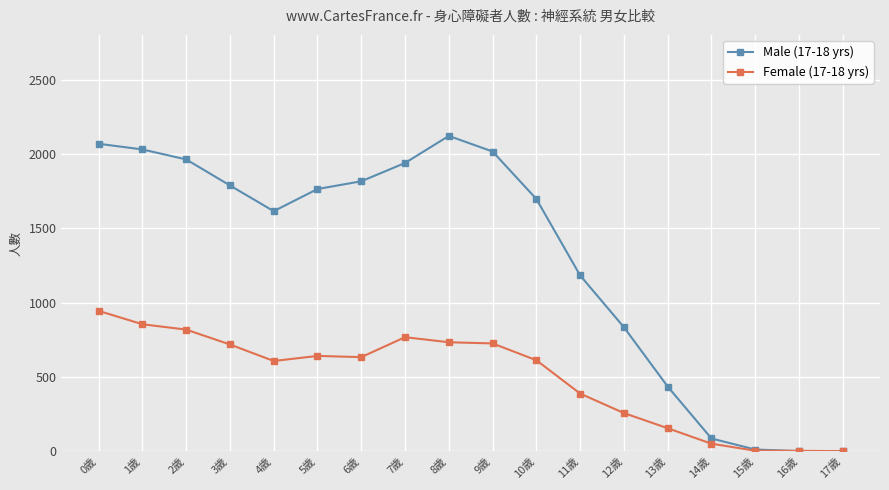

At which category does Male (17-18 yrs) reach its first local valley?

4歲